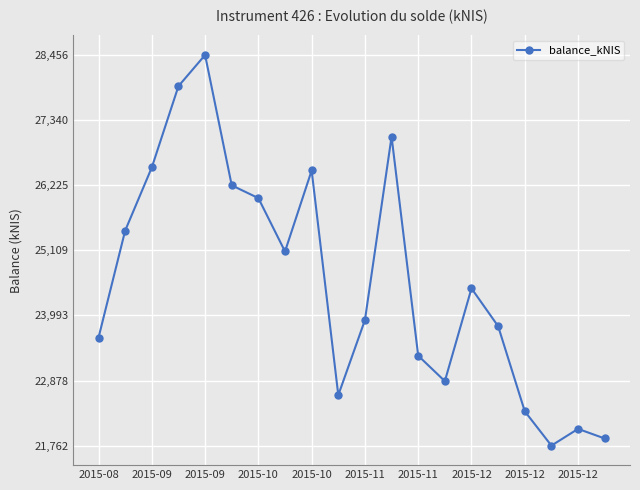

How many interior local peaks (higher than both neighbors) does the data have?

5